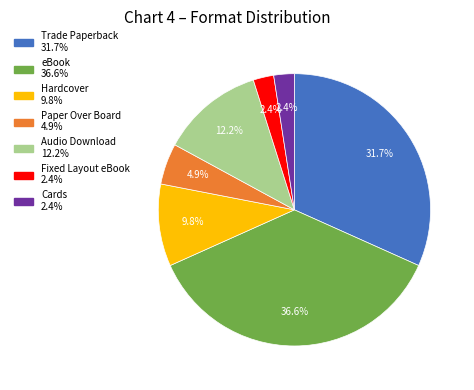

Is the sum of Trade Paperback and Paper Over Board greater than half?

No